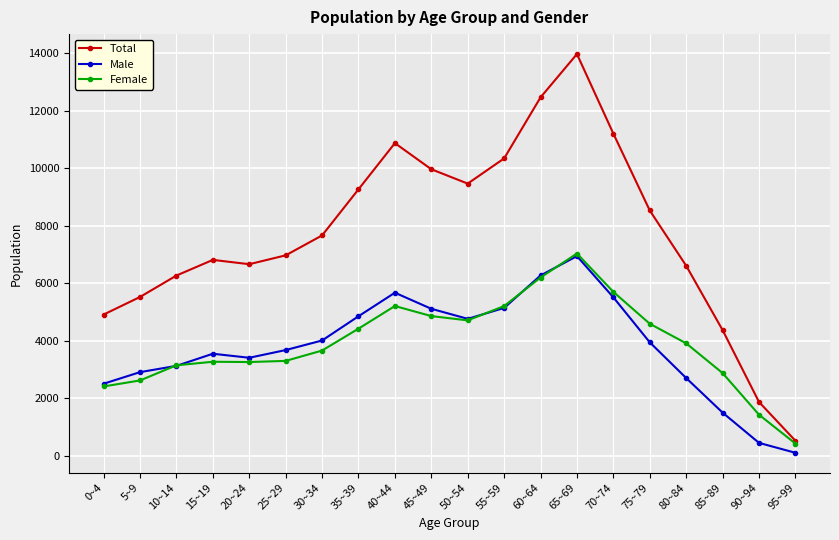

Is the value of Female at 20~24 greater than the value of Total at 35~39?

No